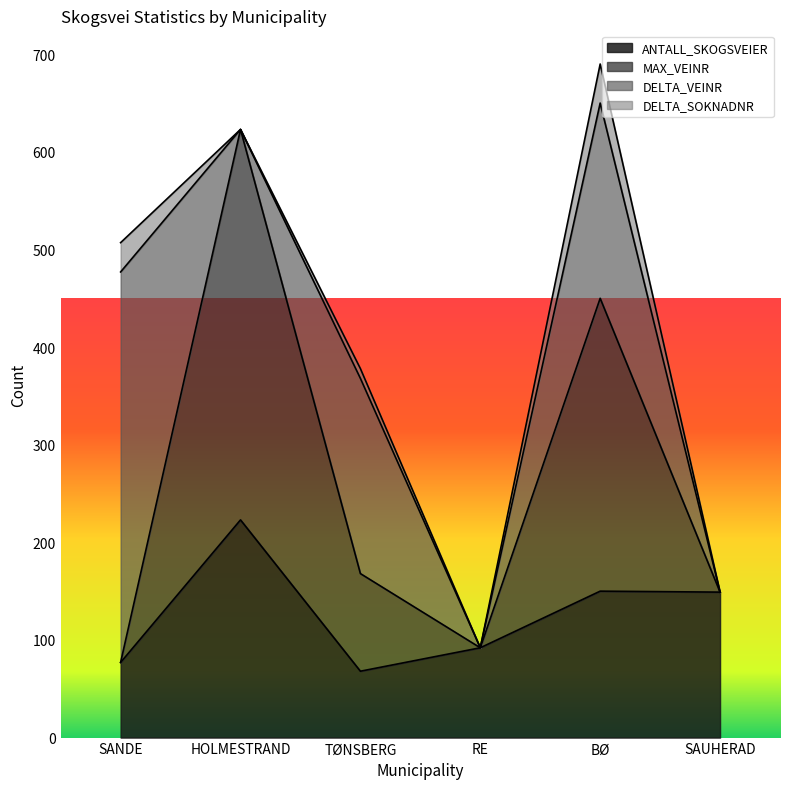

What is the sum of all ANTALL_SKOGSVEIER values?

759